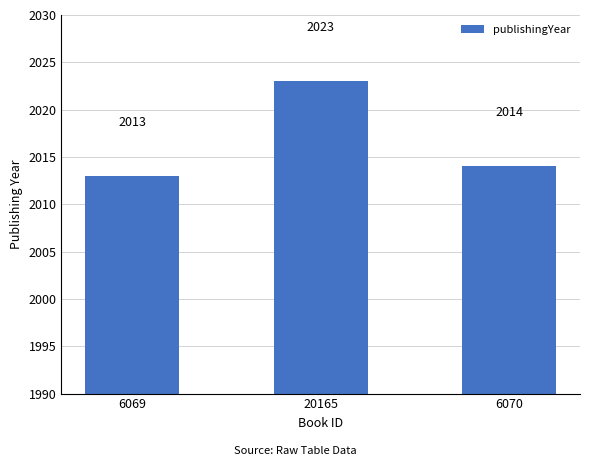

What is the change in value from 6069 to 6070?

+1